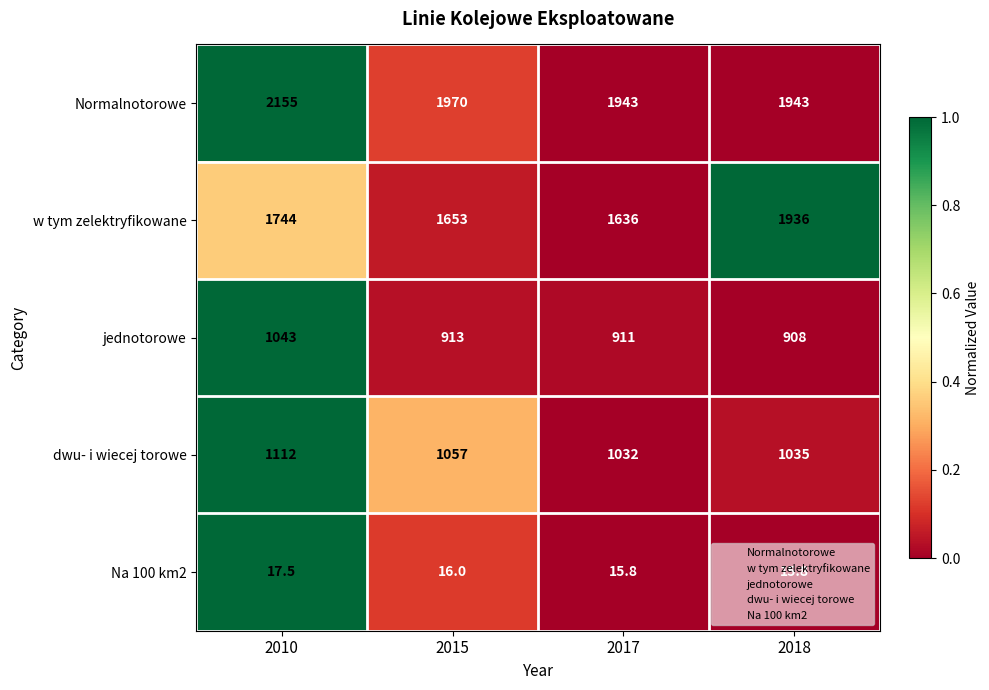

Read the Normalnotorowe value at 2010.

2155.0